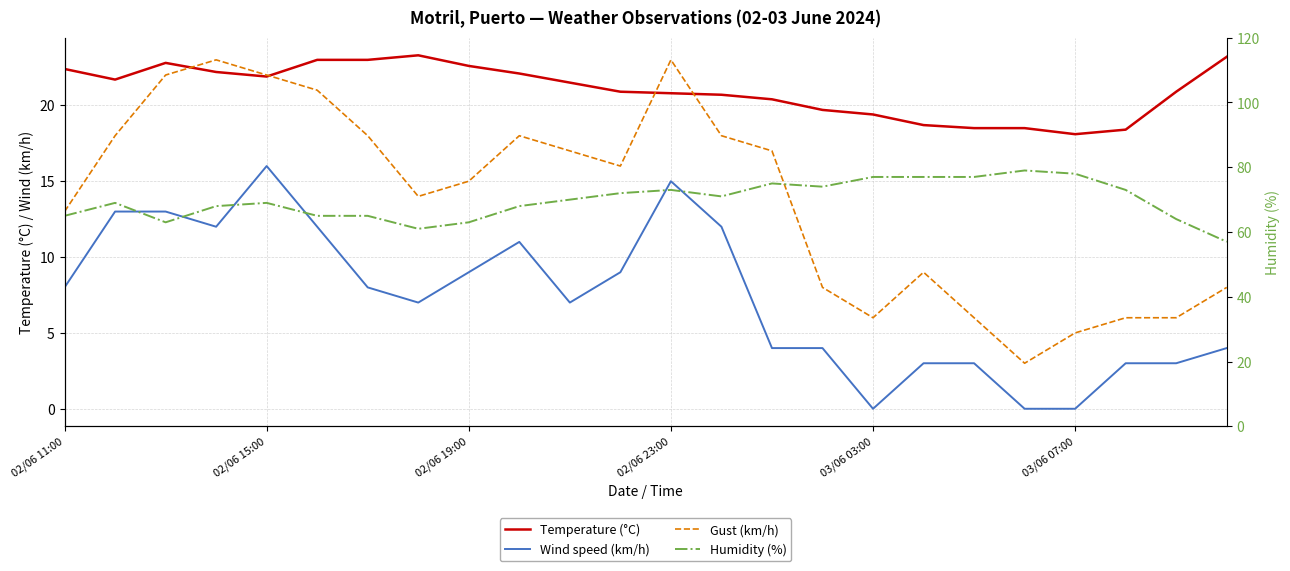

How many interior local valleys does the Wind speed (km/h) series have?

4